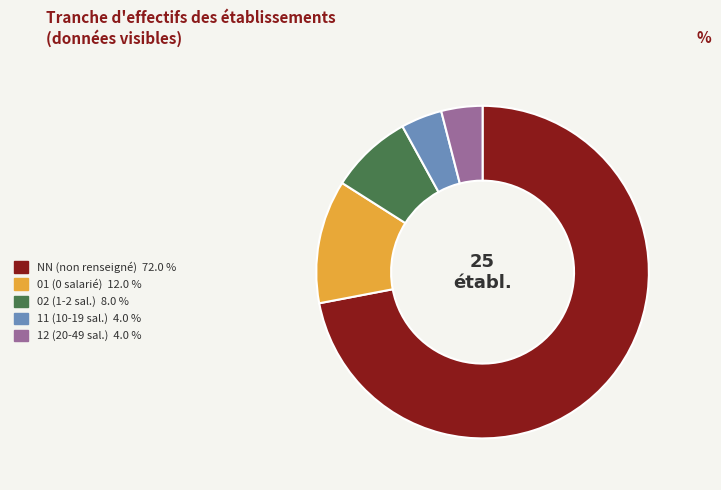

Count the number of slices in the pie.

5